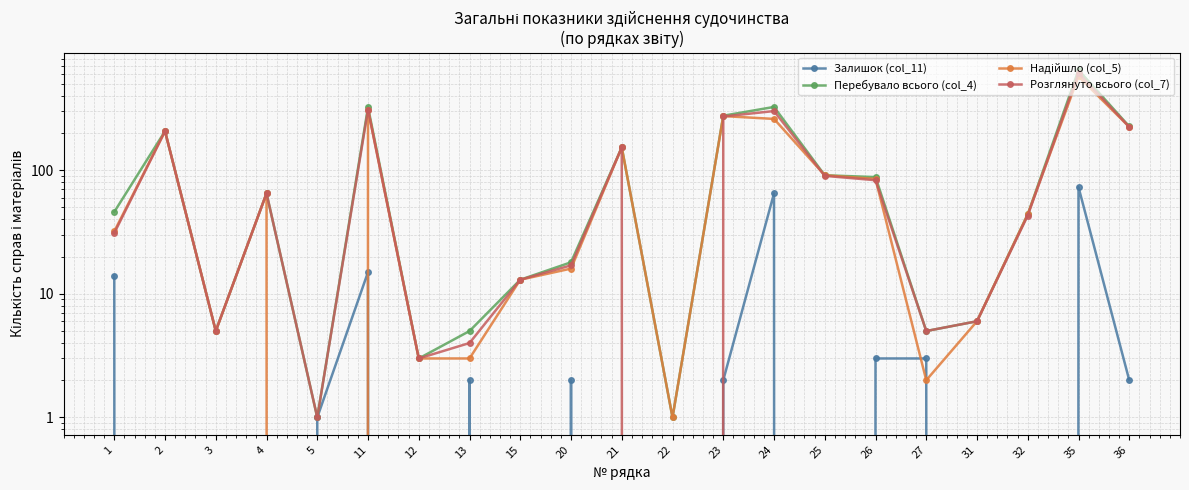

Where is Надійшло (col_5) nearest to the value 286?

23